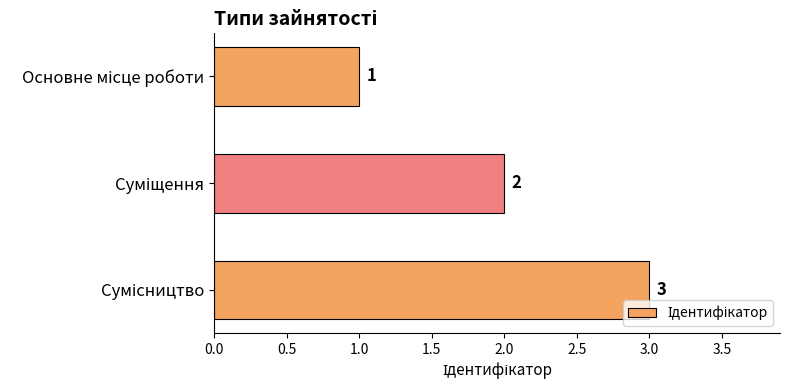

Does the chart contain any negative values?

No